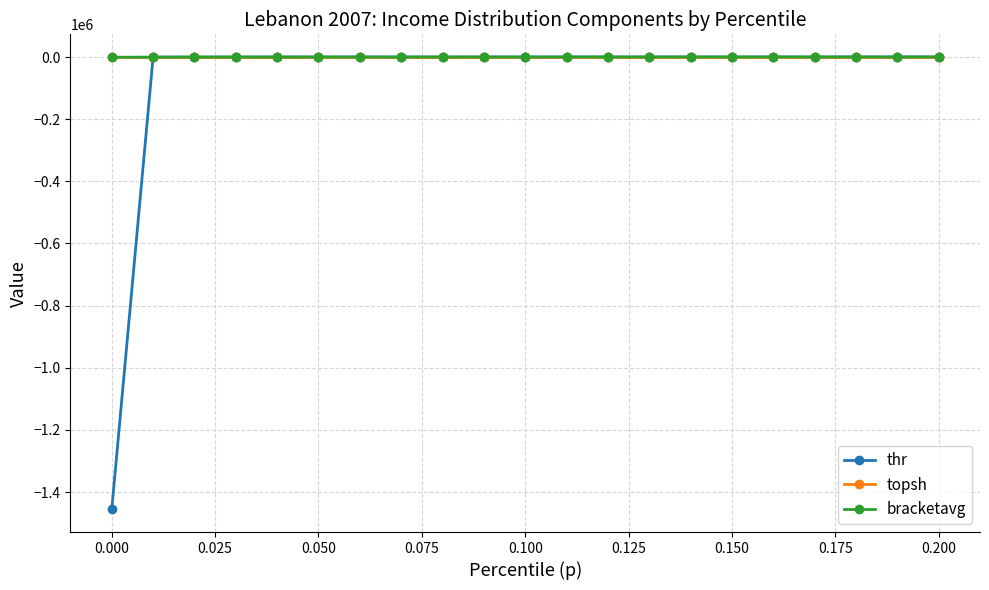

True or false: topsh has more than 0 interior local peaks.

True